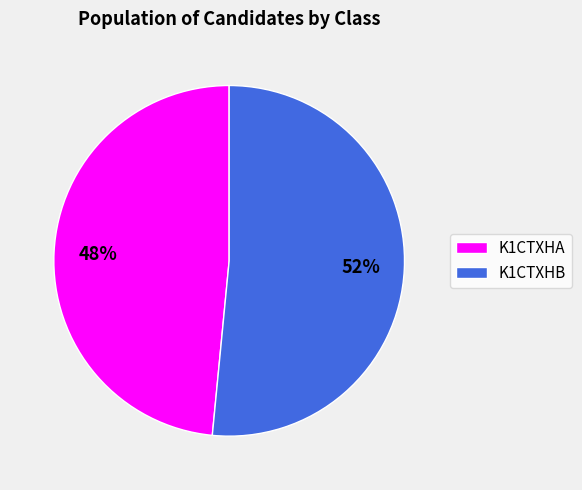

Do K1CTXHA and K1CTXHB together represent more than half of the pie?

Yes